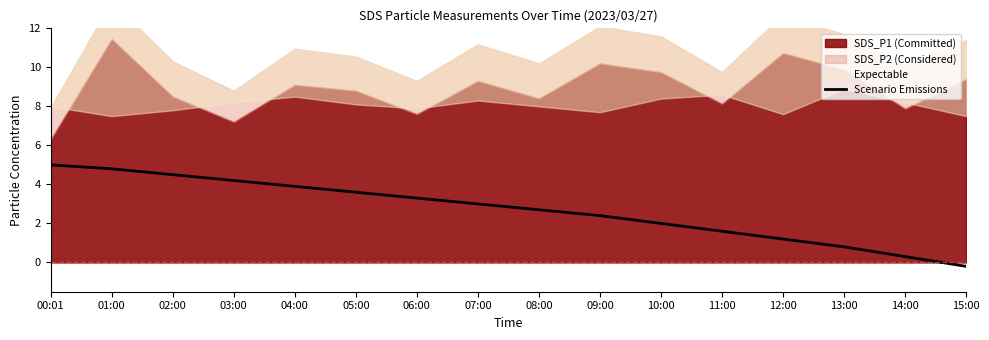

At which label does Scenario Emissions reach its minimum?

15:00